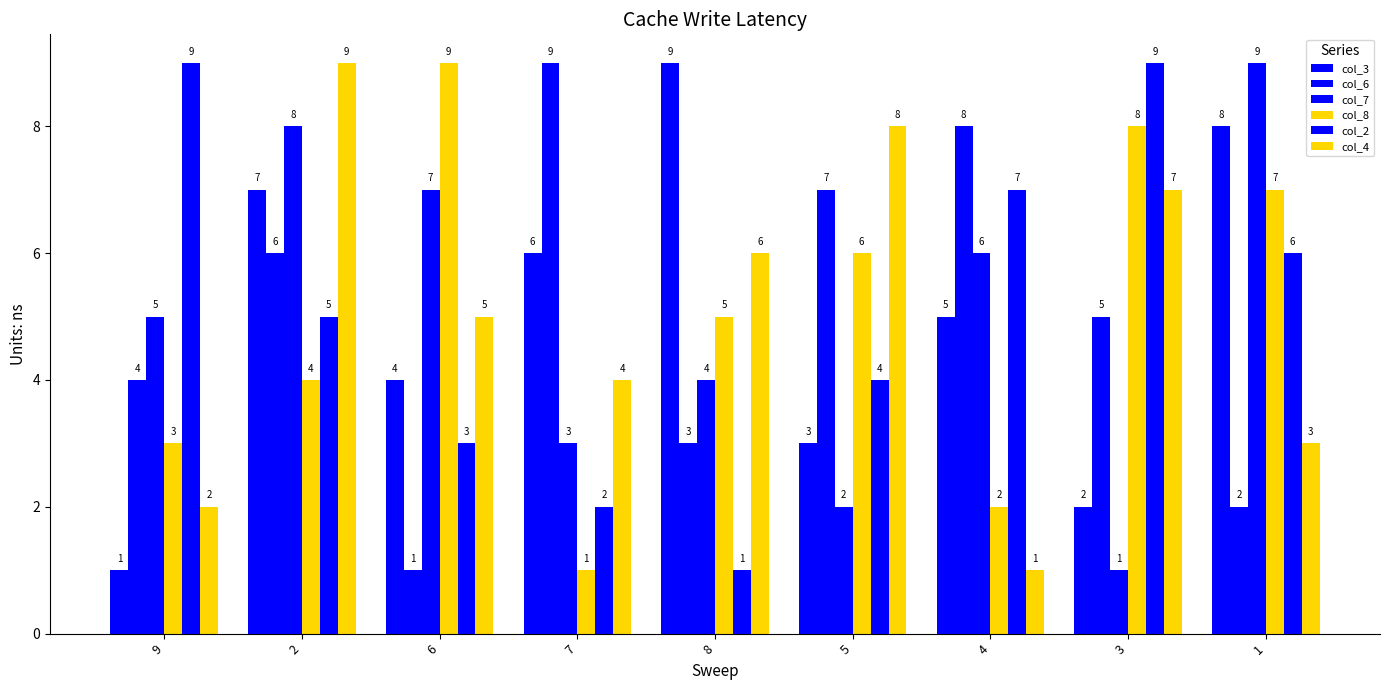

At which category is the sum across all series the highest?

2